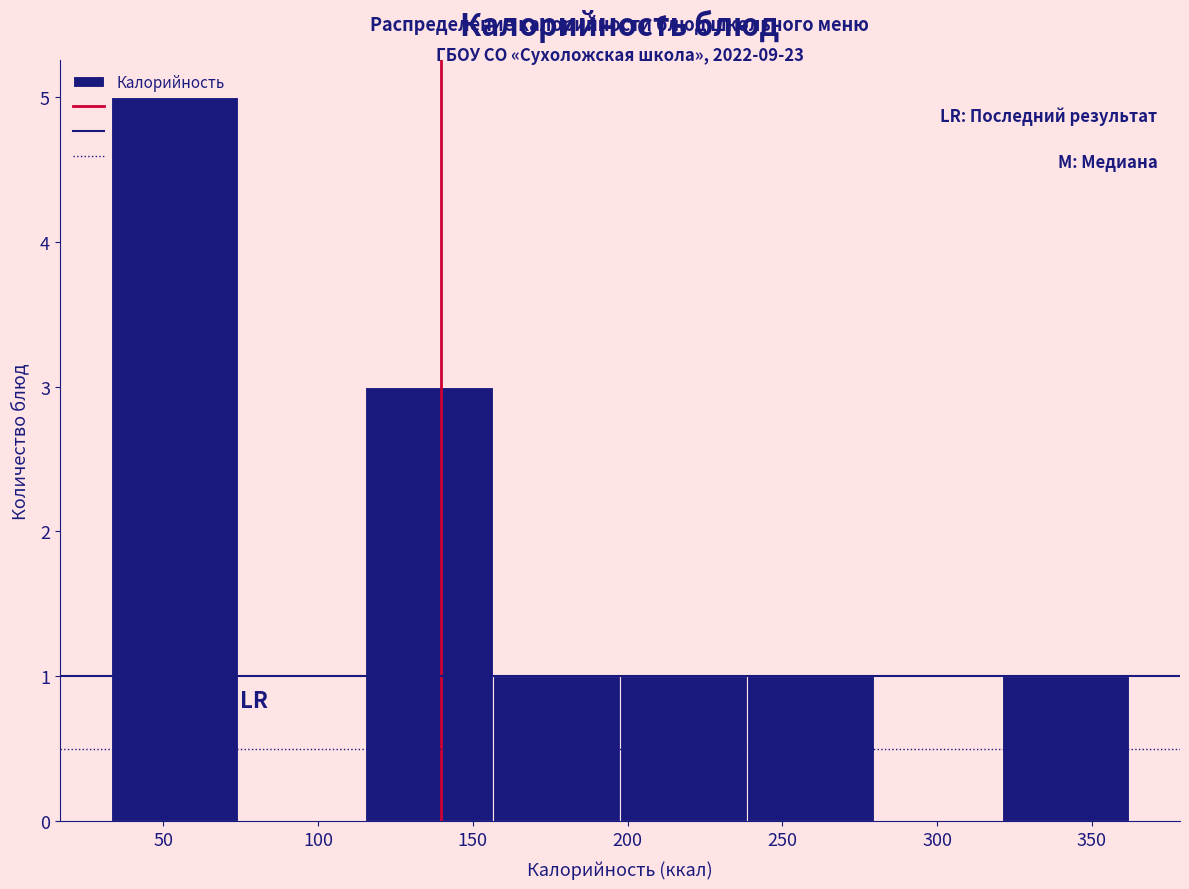

Over which range of the x-axis is the bar tallest?

35 to 75